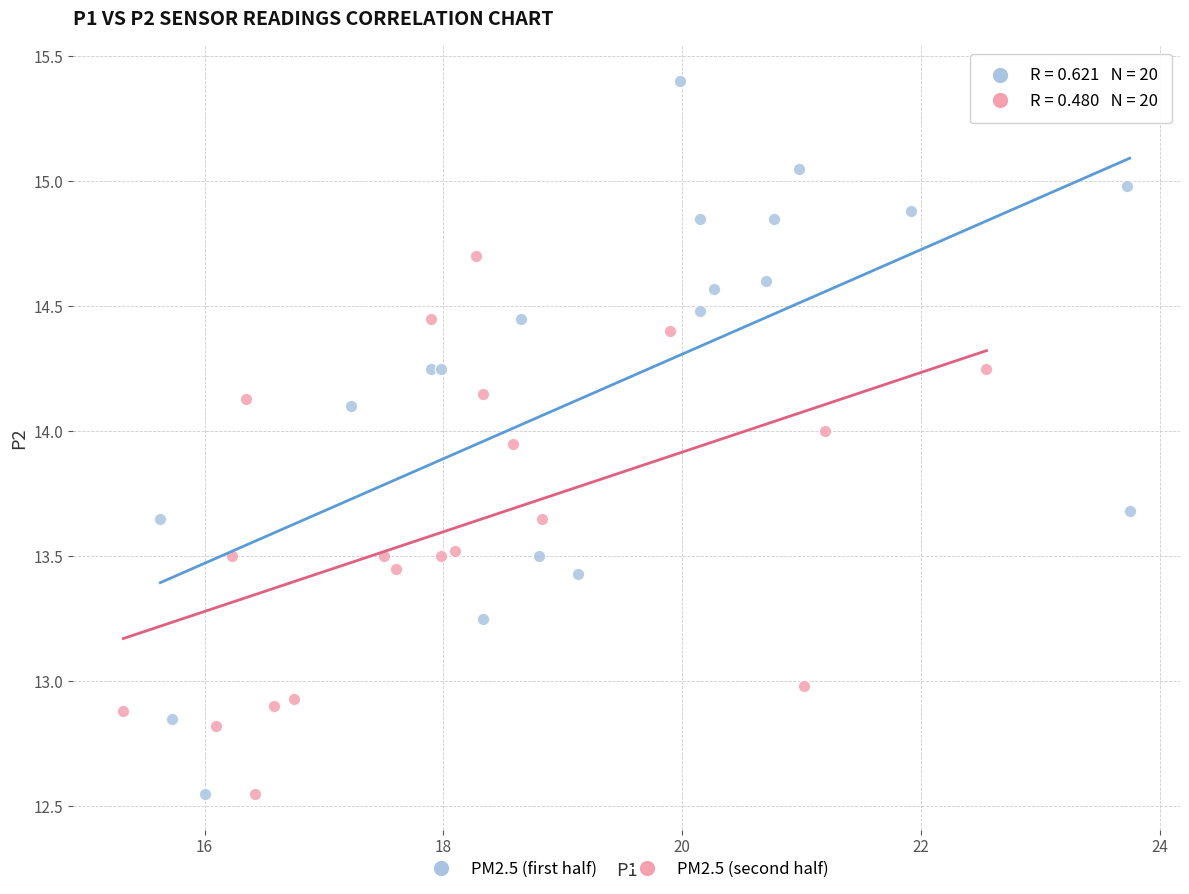

Which series has the widest spread of Y values?

PM2.5 (first half)